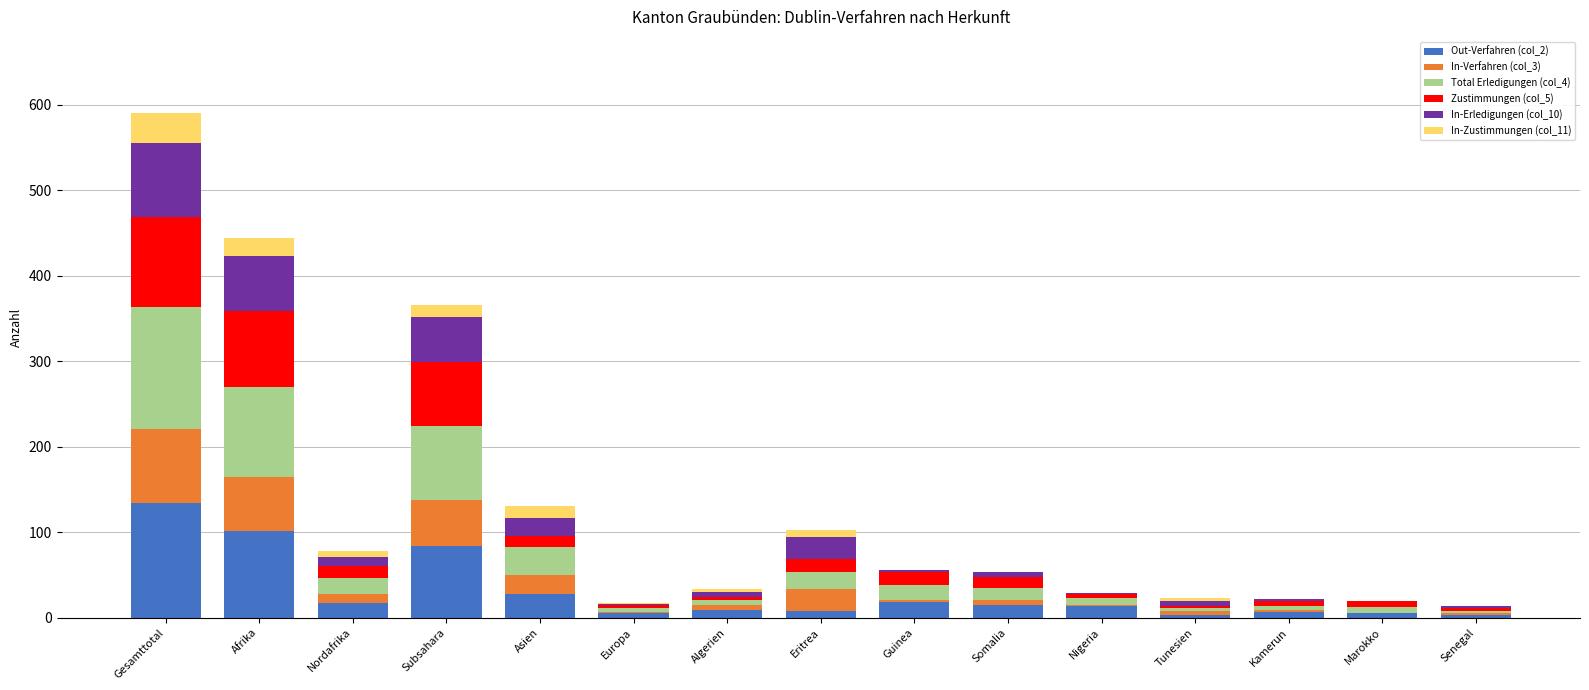

At which label does Out-Verfahren (col_2) reach its peak?

Gesamttotal